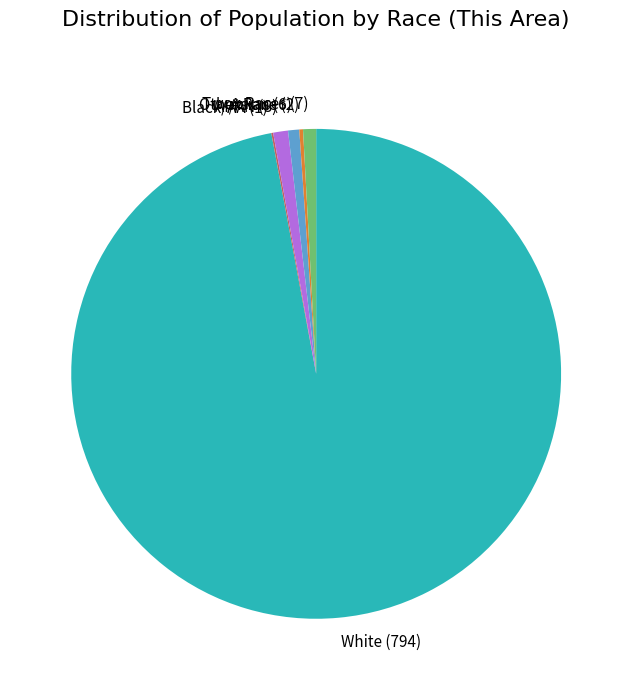

Does any single category account for the majority?

Yes